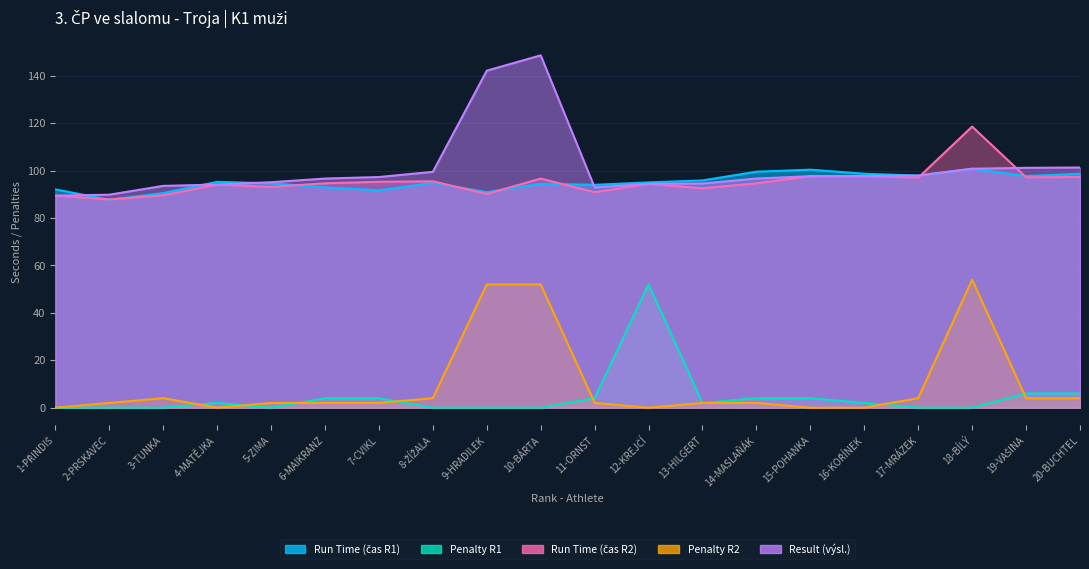

At how many categories does at least one series exceed 113?

3